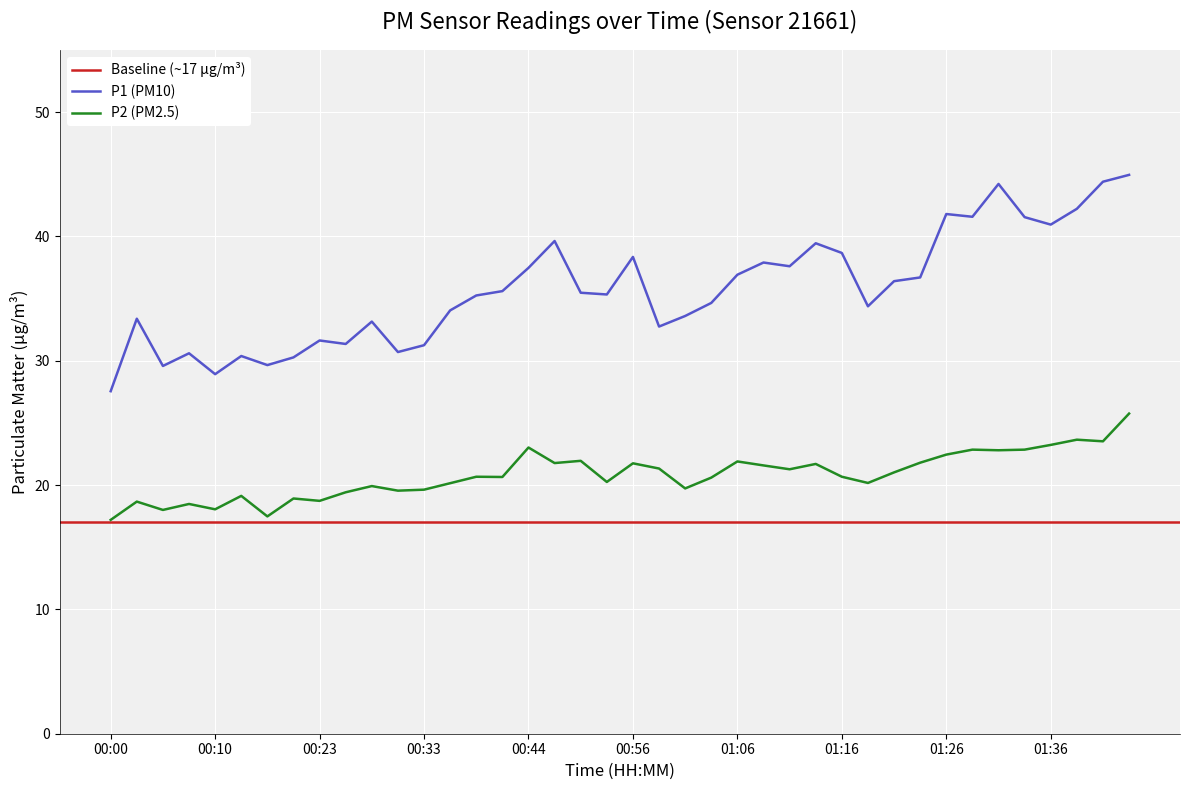

What is the minimum value for P2 (PM2.5)?

17.2